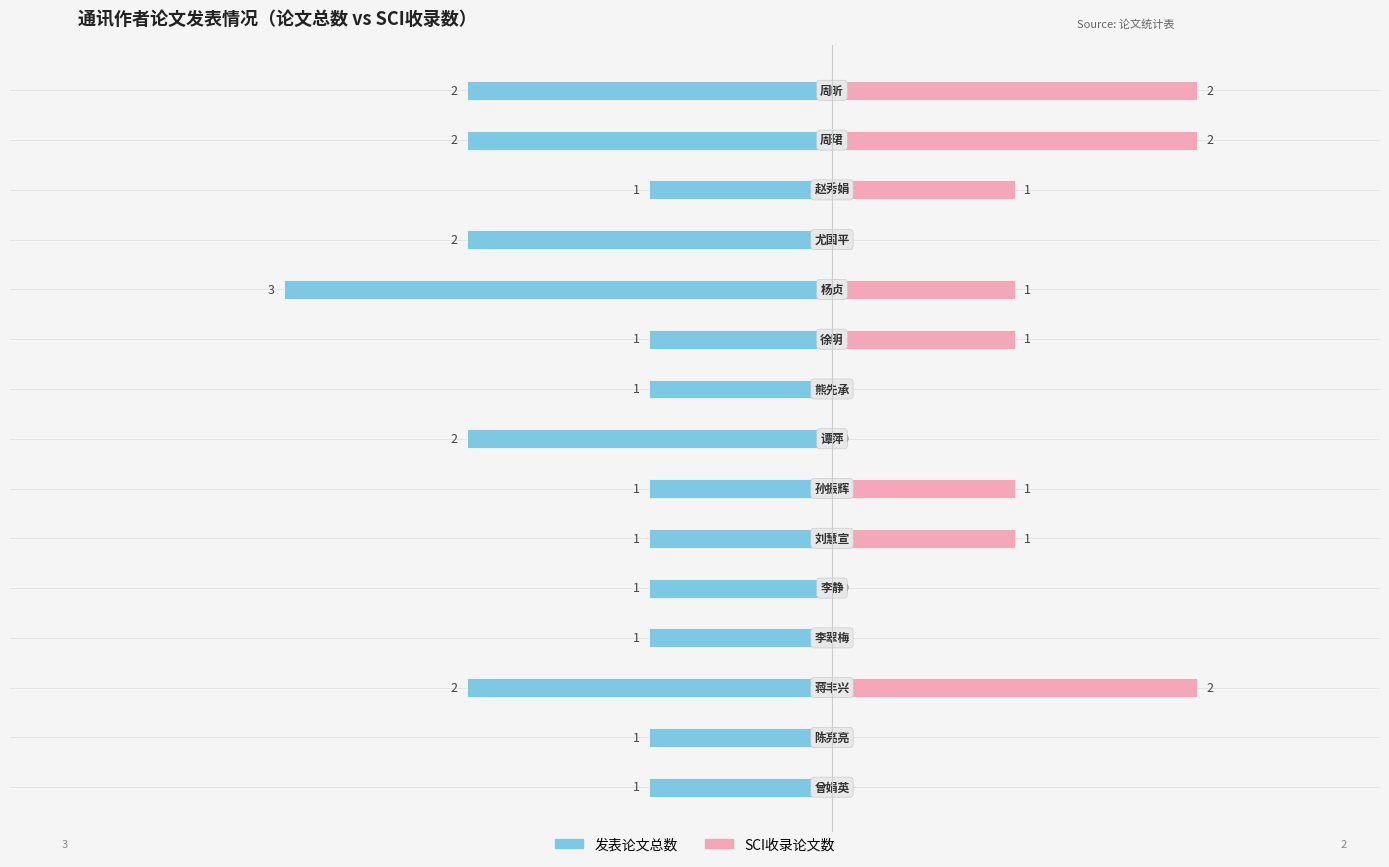

What is the value of the SCI收录论文数 bar at the 3rd from the left?

2